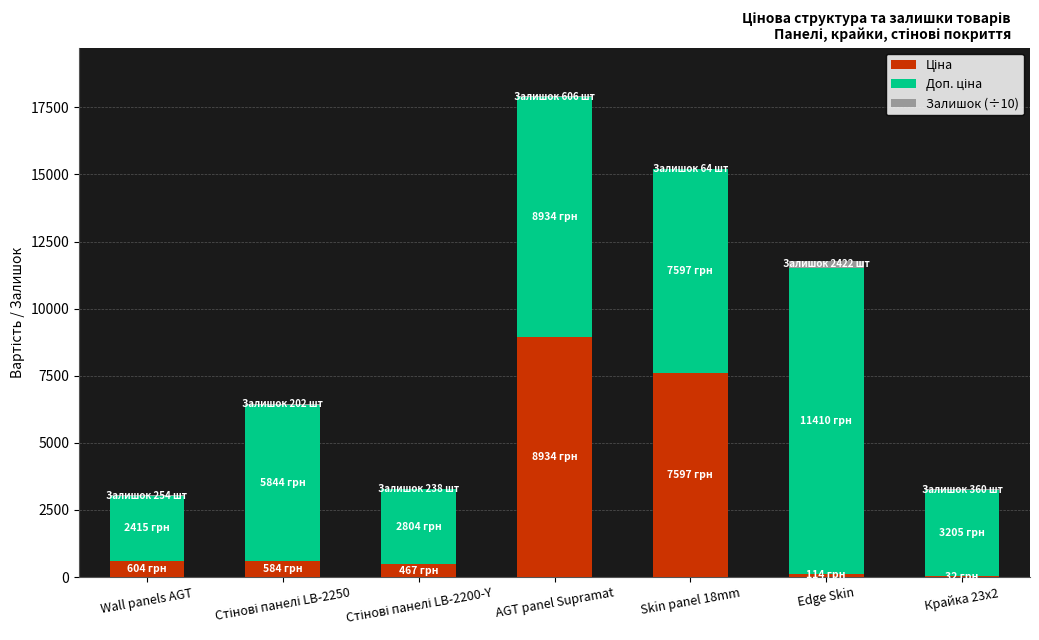

At which category is the sum across all series the highest?

AGT panel Supramat